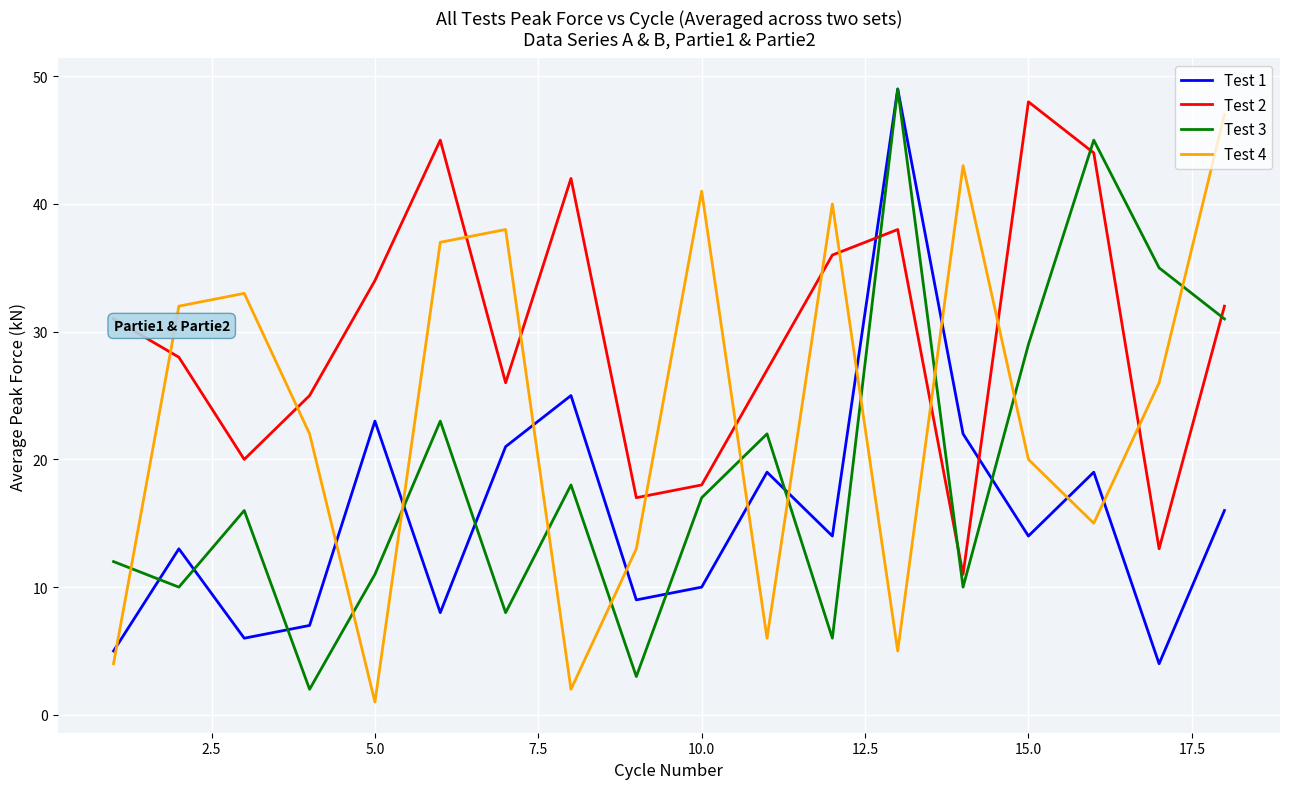

What is the maximum value shown in the chart?

49